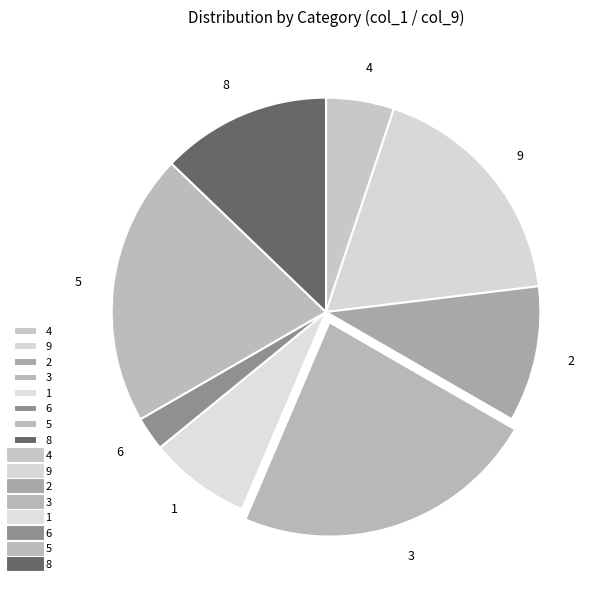

What is the ratio of the value at 4 to the value at 1?

0.7